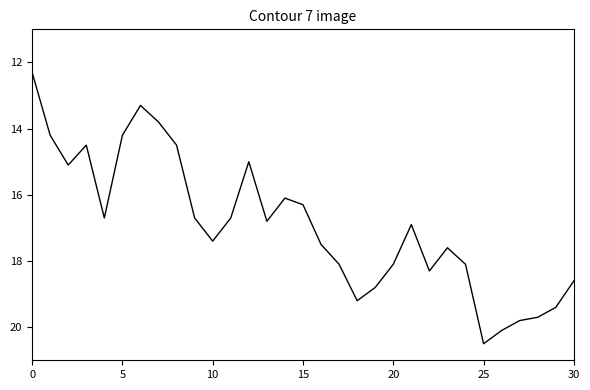

What is the smallest value displayed?

12.3